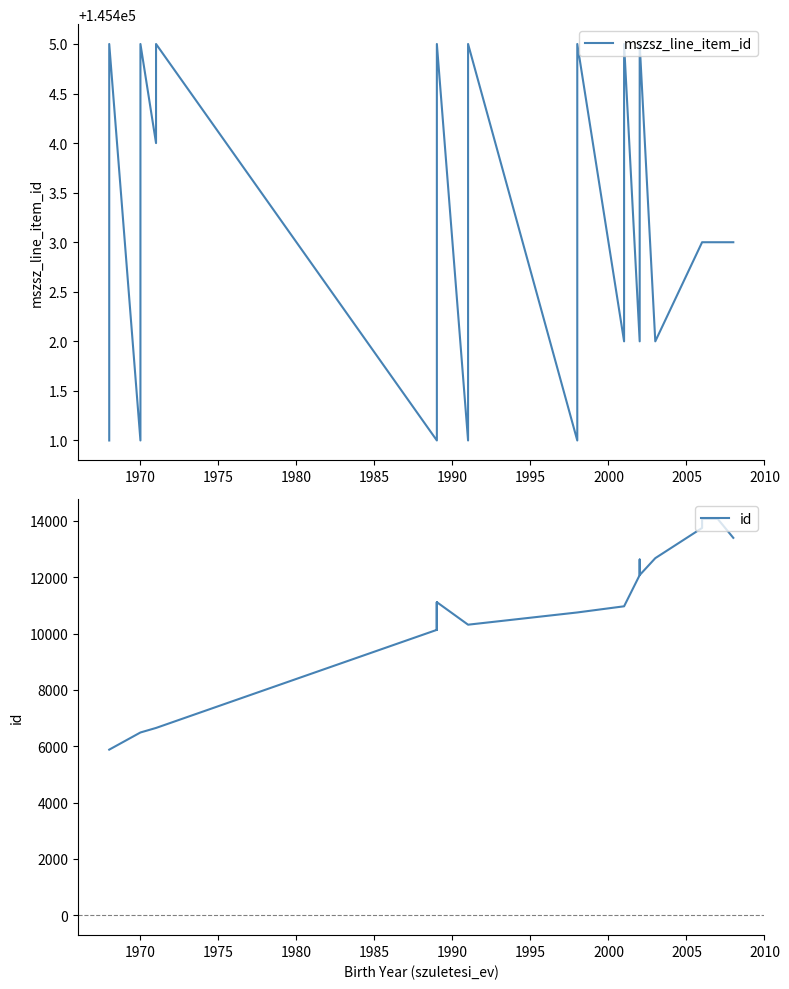

How many data points does each series have?

24